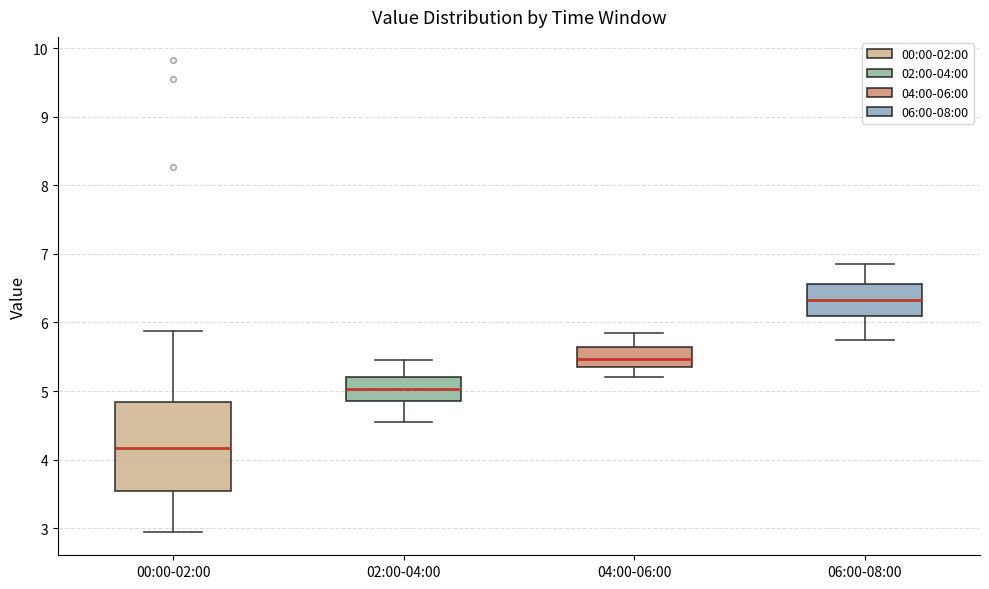

Which box's median line is the lowest?

00:00-02:00